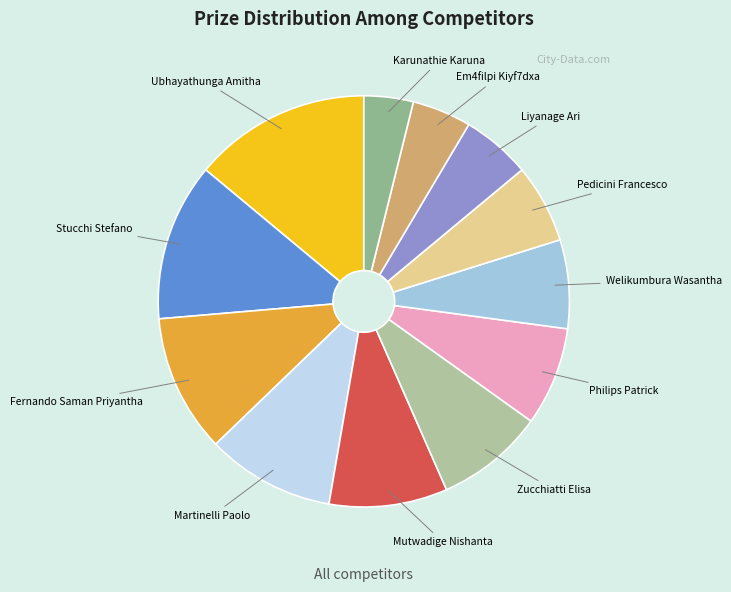

How many segments does this pie chart have?

12